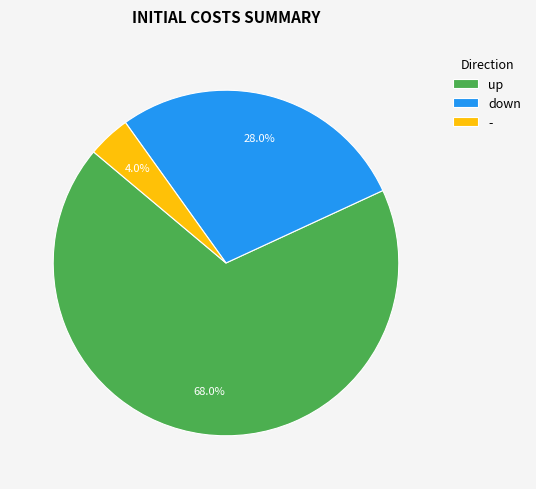

To the nearest percent, what is the average slice percentage?

33%